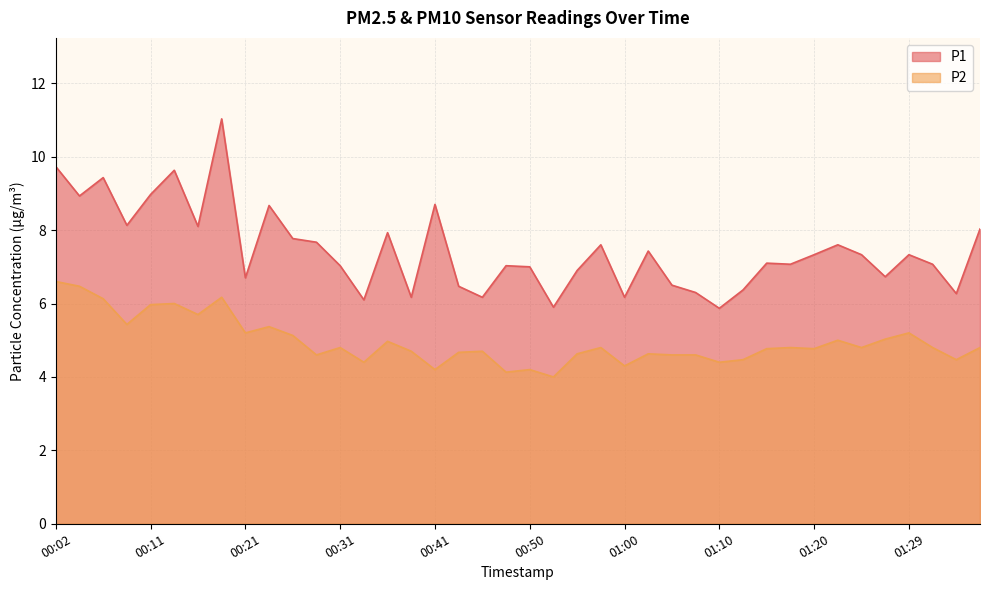

What is the difference between the P1 values at 01:27 and 01:24?

0.6